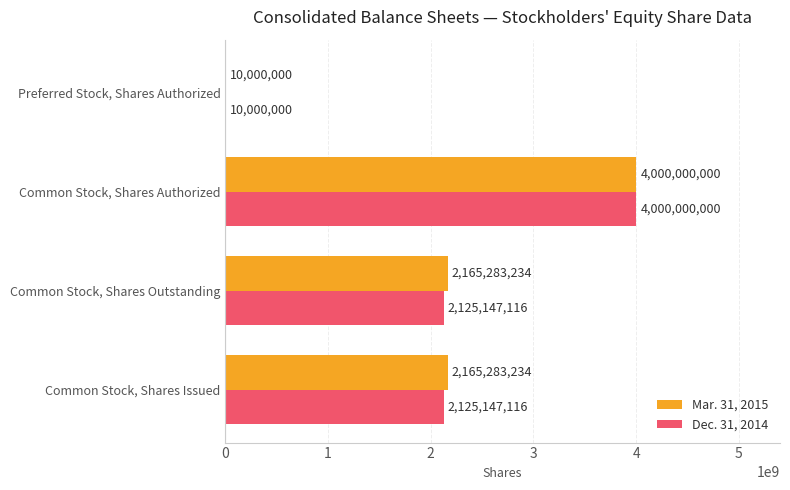

What is the sum of all Dec. 31, 2014 values?

8260294232